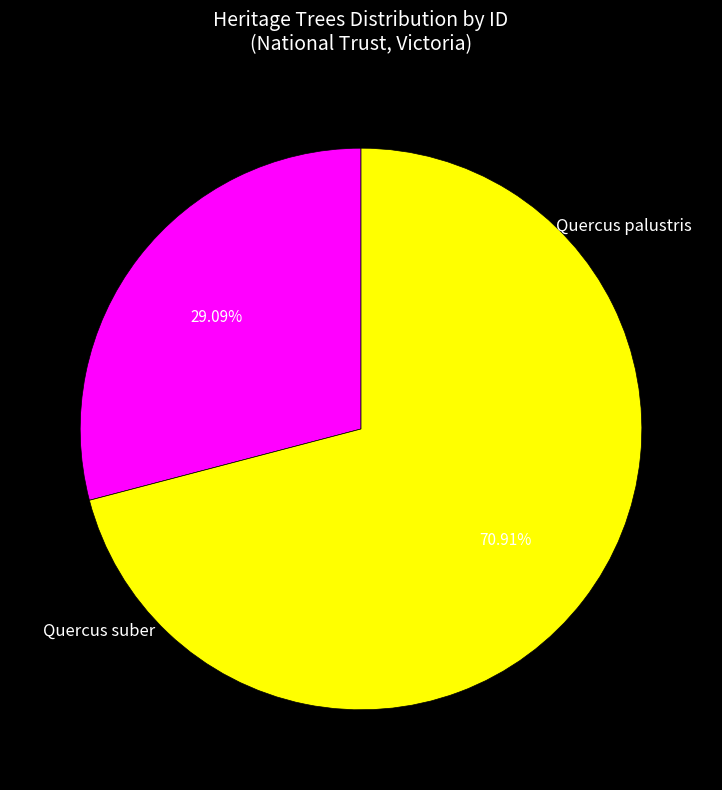

To the nearest percent, what is the combined percentage of Quercus palustris and Quercus suber?

100%